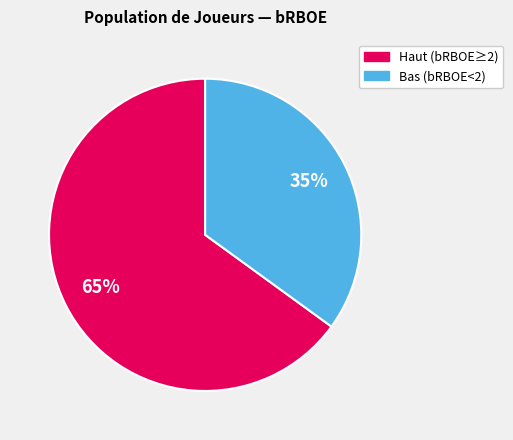

To the nearest percent, what is the average slice percentage?

50%